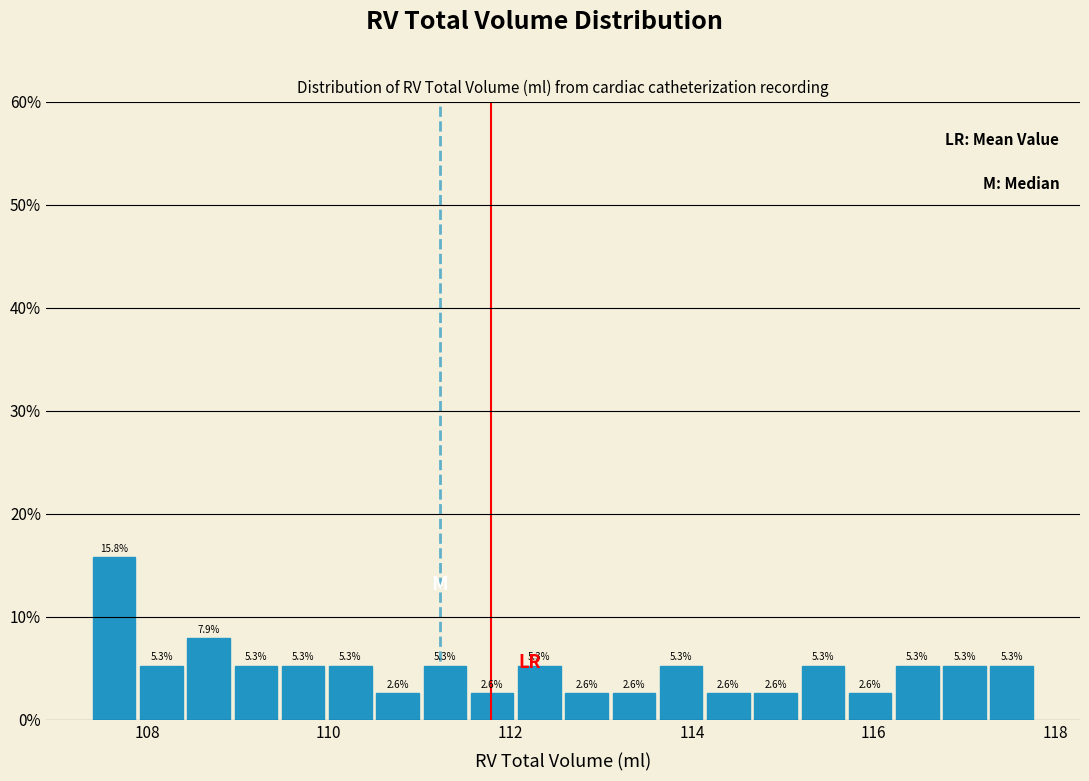

Read against the x-axis, roughly where is the centre of the tallest bar?

107.6